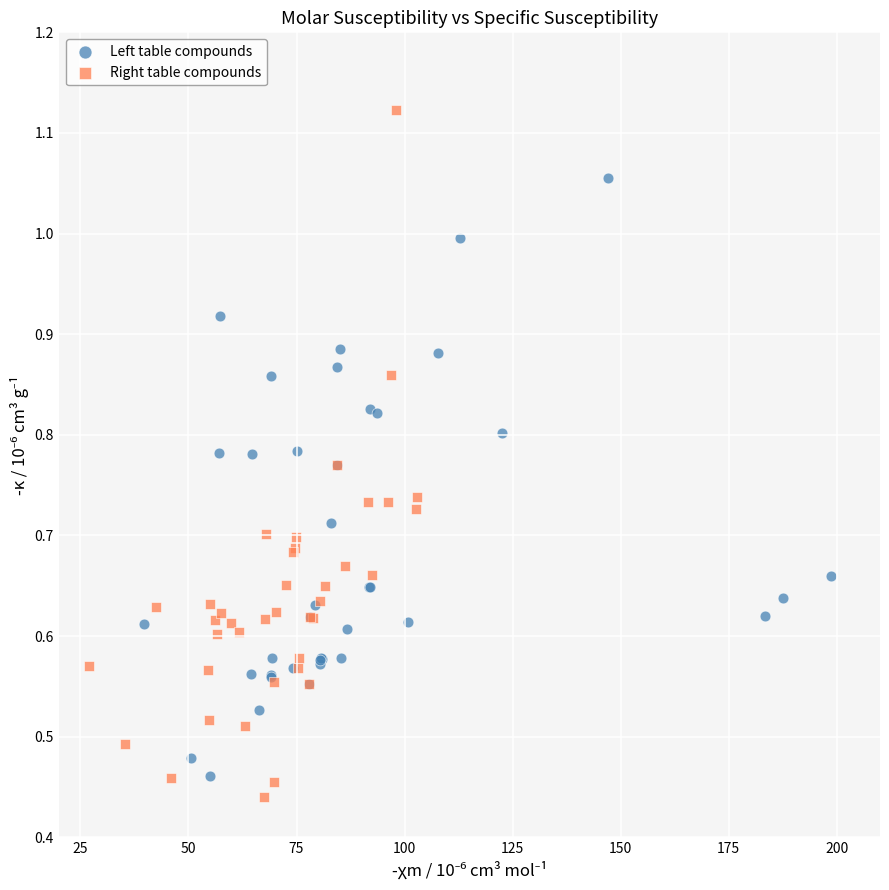

What are all the series names shown in the legend?

Left table compounds, Right table compounds